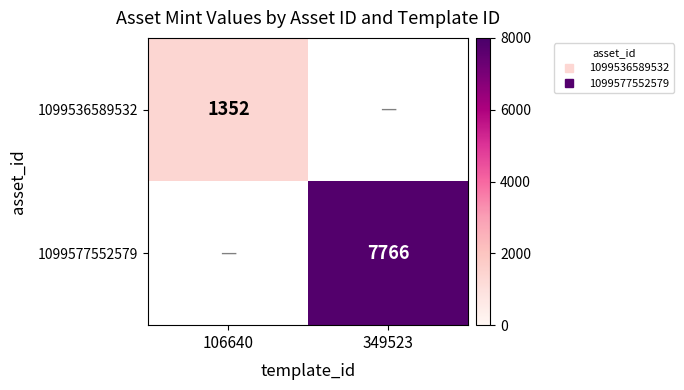

Read the 1099577552579 value at 349523.

7766.0